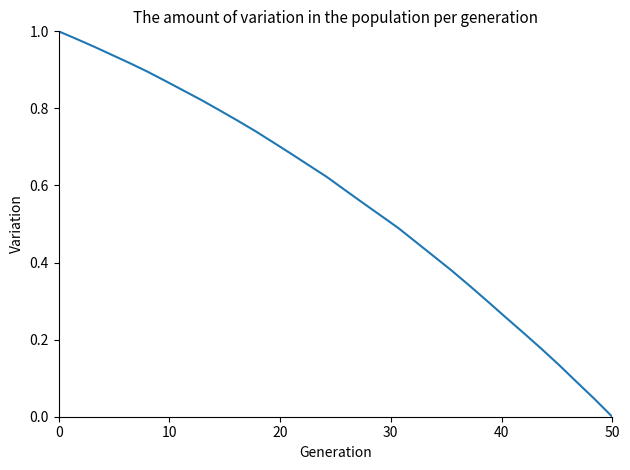

True or false: the data shows 1.0 at 0.

True